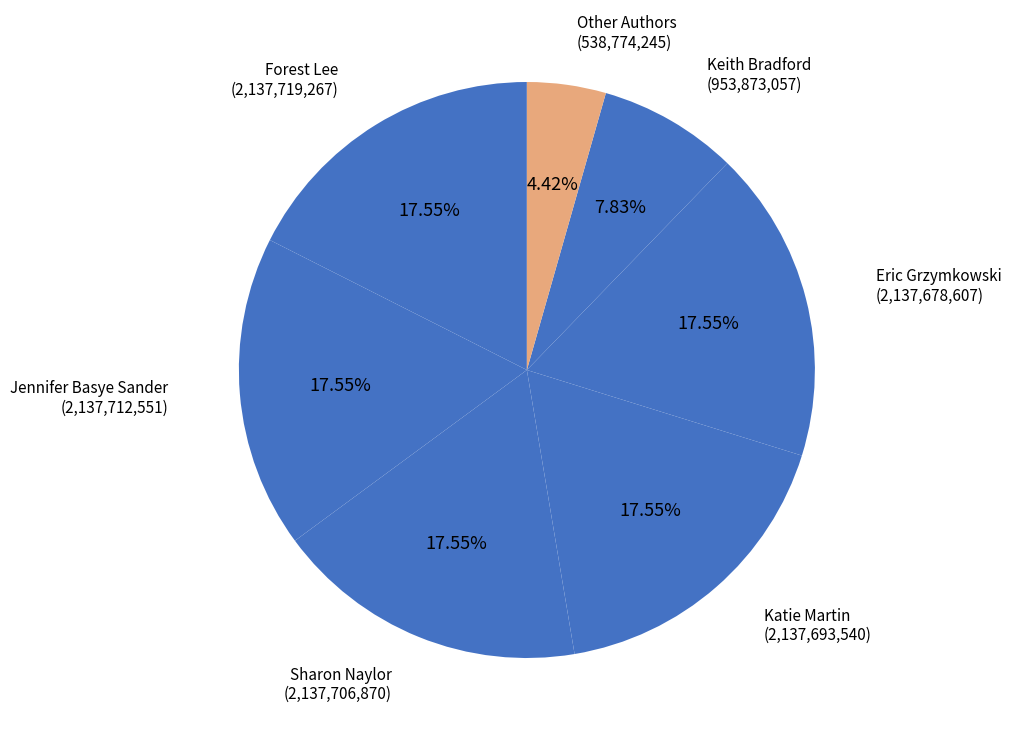

How many segments does this pie chart have?

7